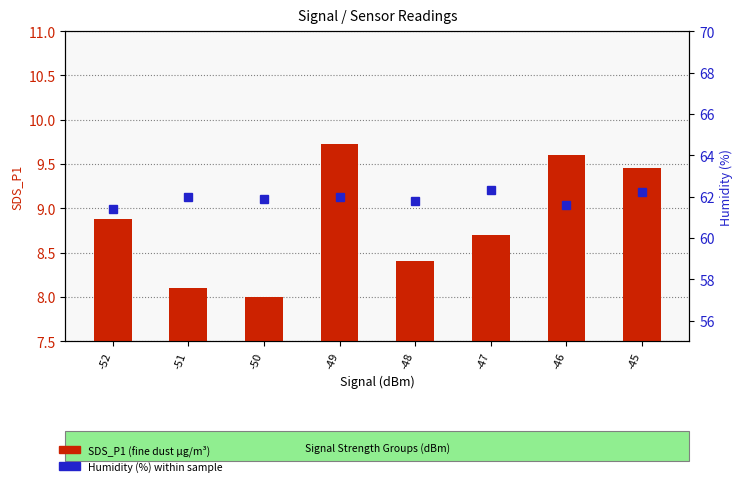

The SDS_P1 (fine dust) series shows 2.2 at -49. True or false?

False